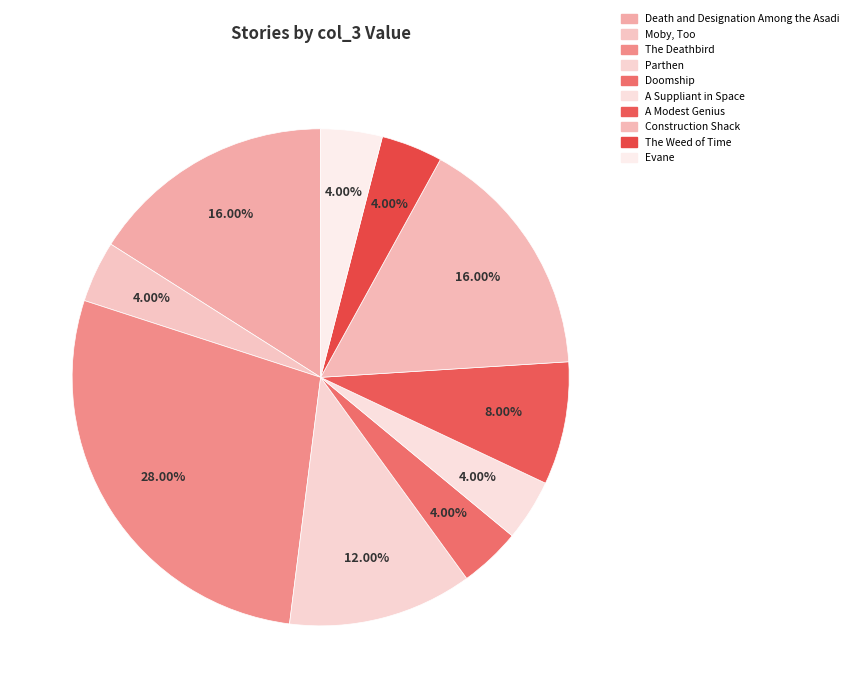

Is there a majority slice in this chart?

No